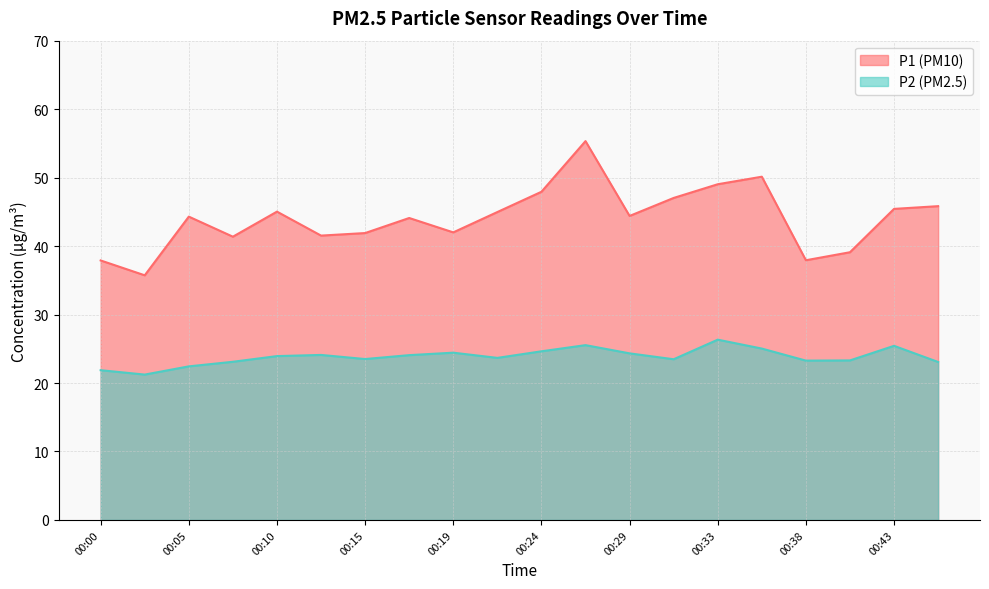

What is the value of the P1 point at the 16th from the left?

50.1